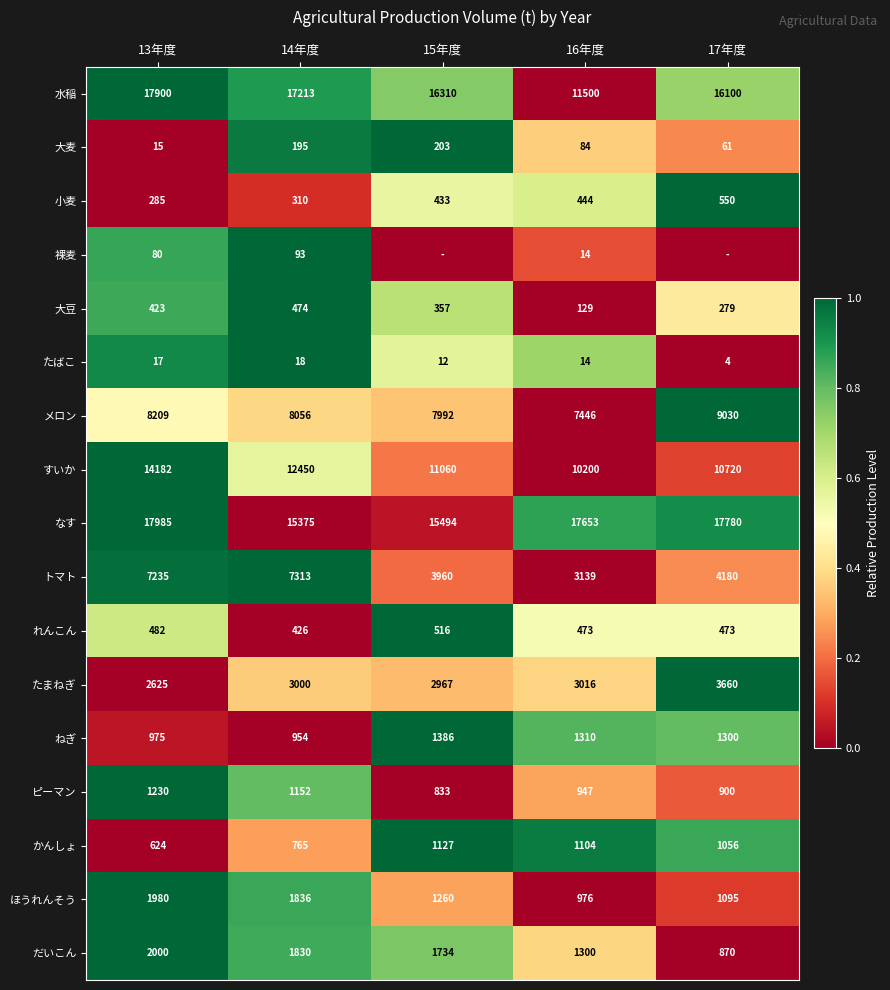

What is the average value of the ピーマン series?

1012